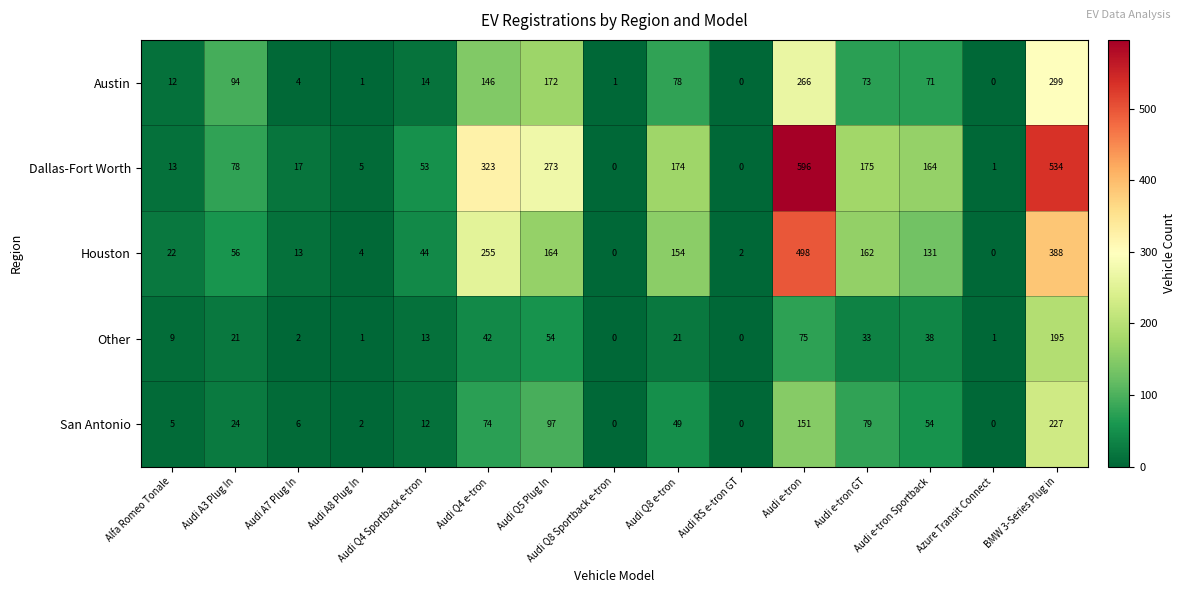

What value does the Houston series have at Alfa Romeo Tonale?

22